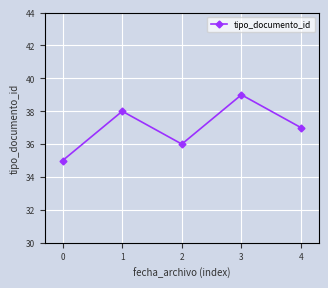

How many data points are less than 37?

2